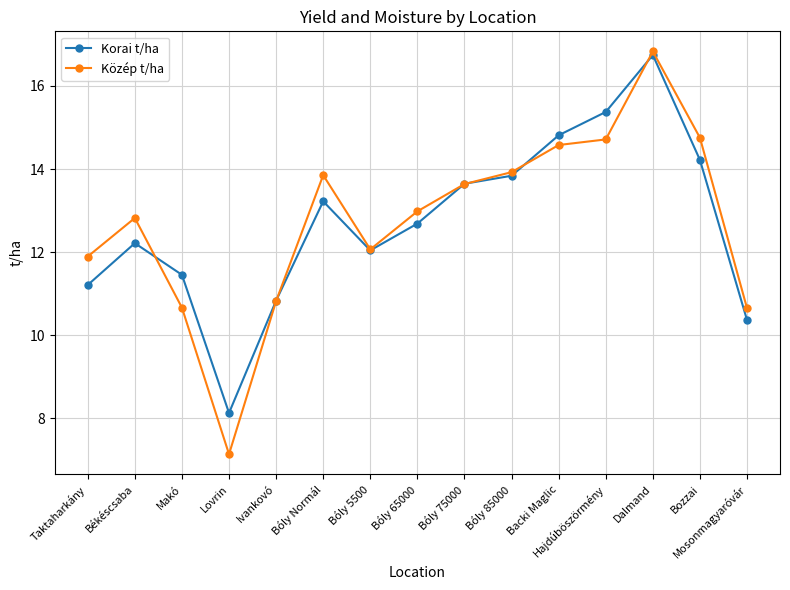

Between Békéscsaba and Makó, which series saw the biggest shift?

Közép t/ha